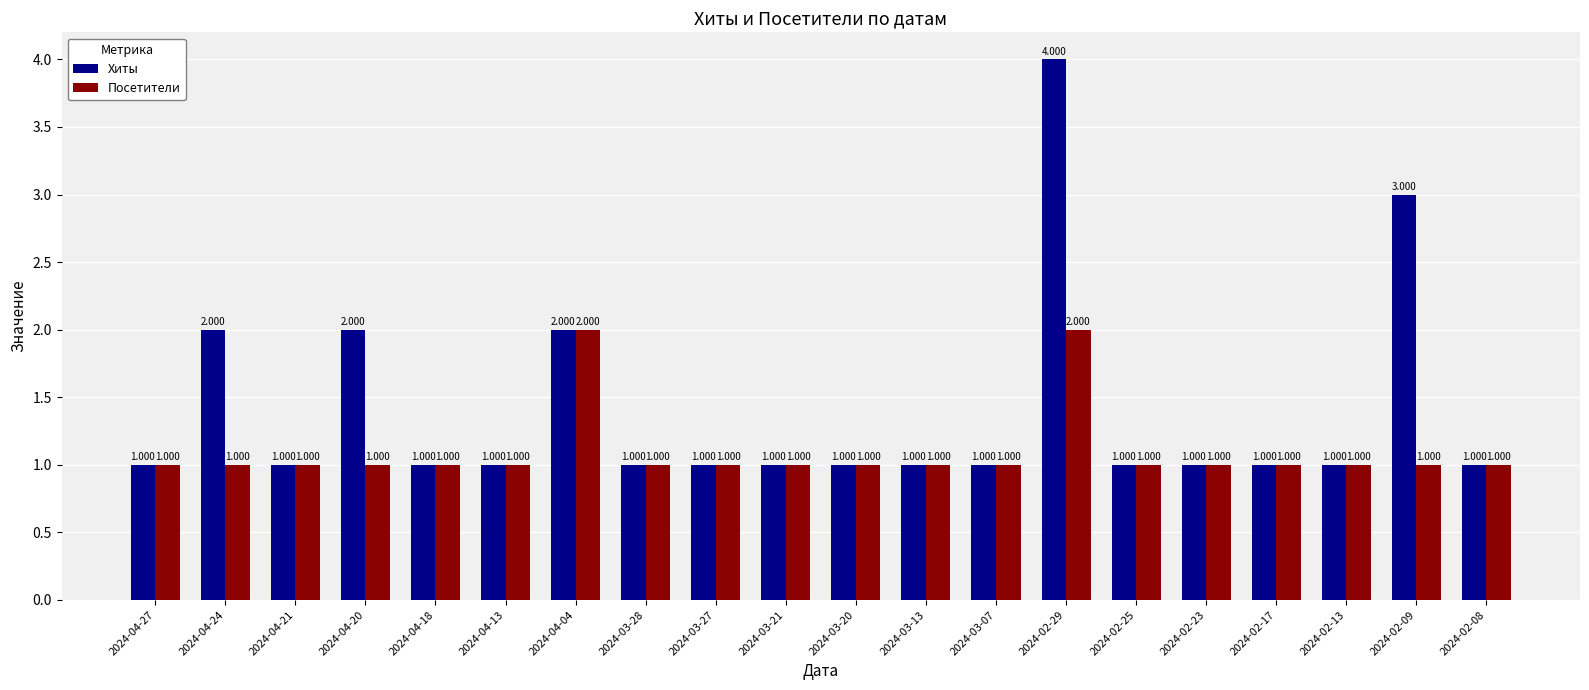

What is the average value of the Посетители series?

1